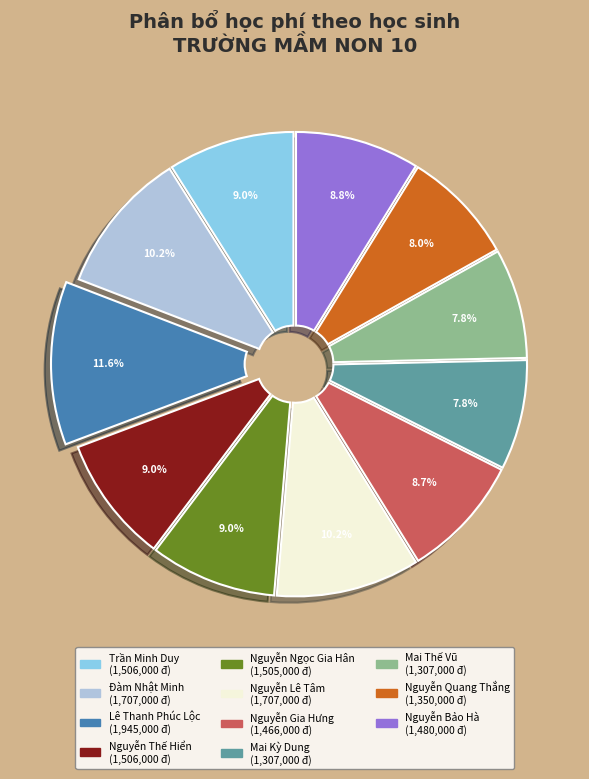

Do Nguyễn Thế Hiển and Mai Thế Vũ together represent more than half of the pie?

No